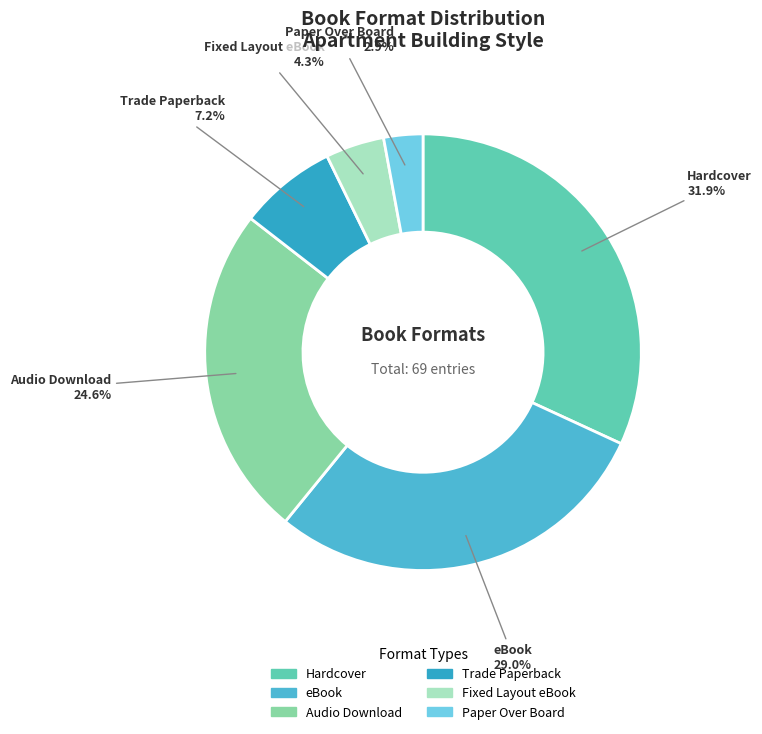

What is the ratio of the value at Fixed Layout eBook to the value at Hardcover?

0.1